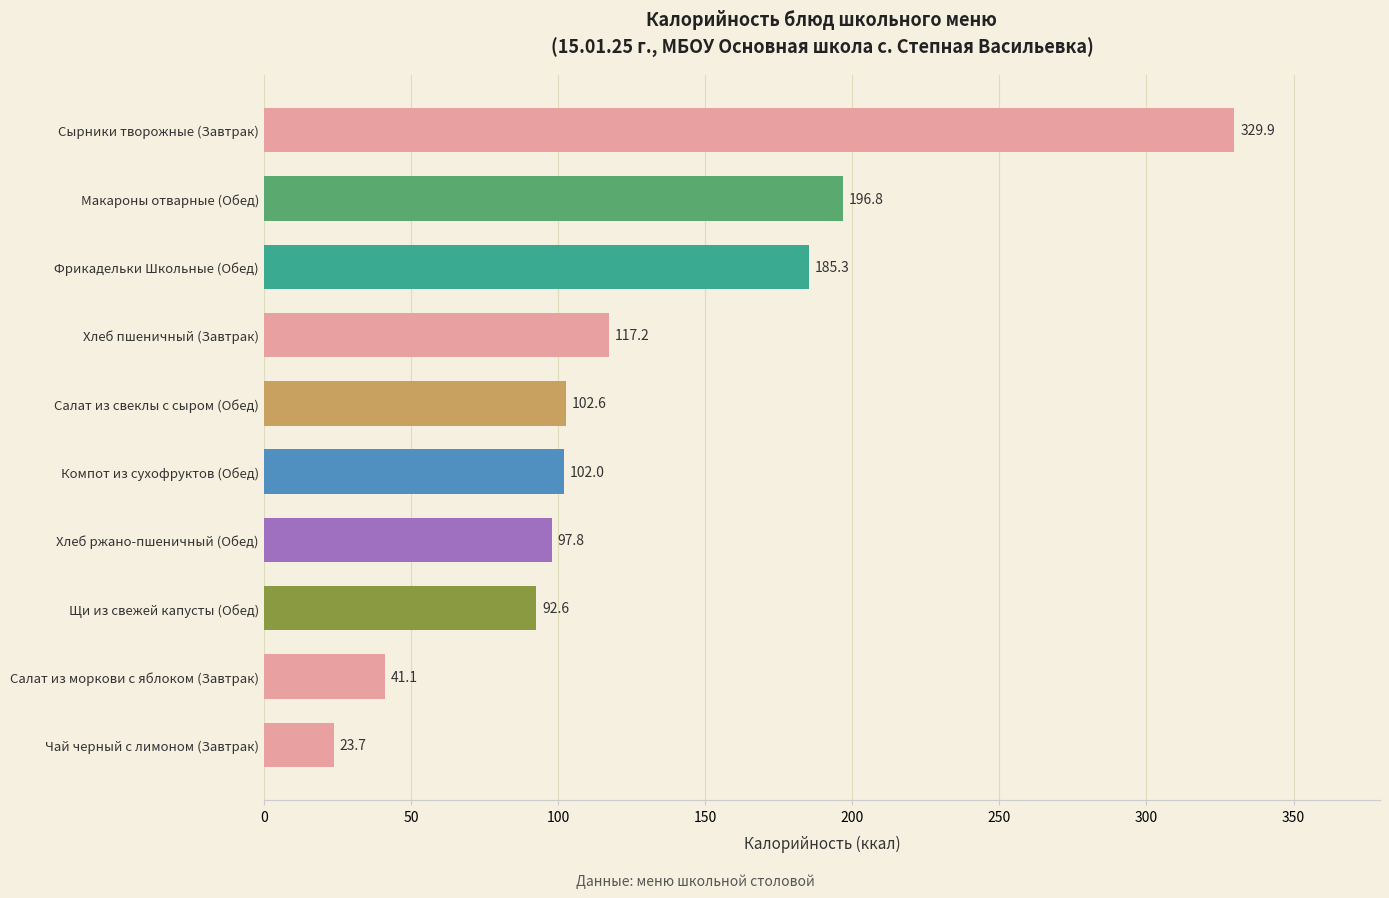

How many bars are there in total?

10